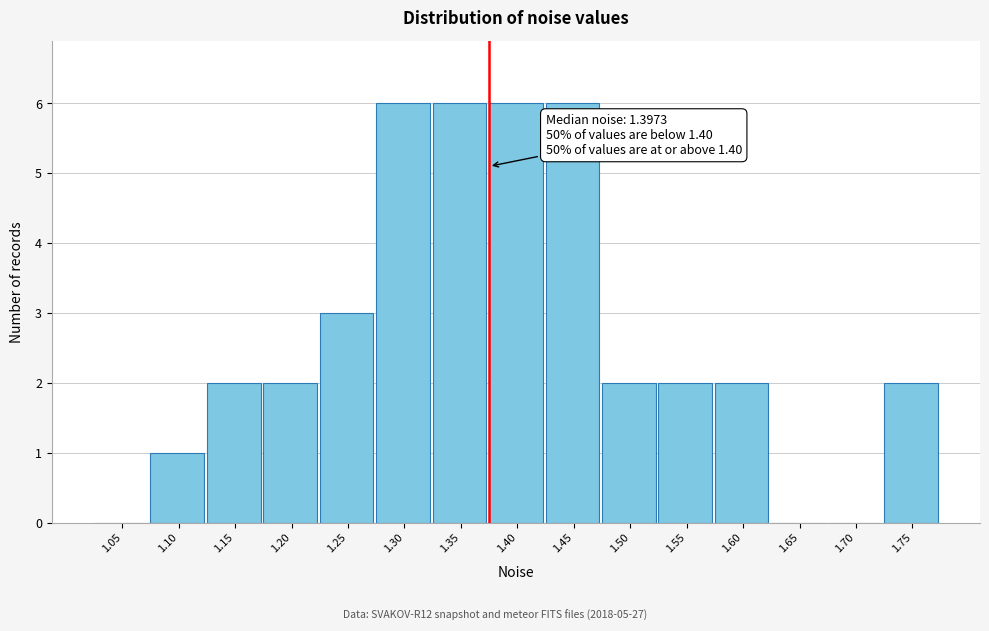

Reading left to right, extract all data points from this chart.

1.05=0	1.10=1	1.15=2	1.20=2	1.25=3	1.30=6	1.35=6	1.40=6	1.45=6	1.50=2	1.55=2	1.60=2	1.65=0	1.70=0	1.75=2